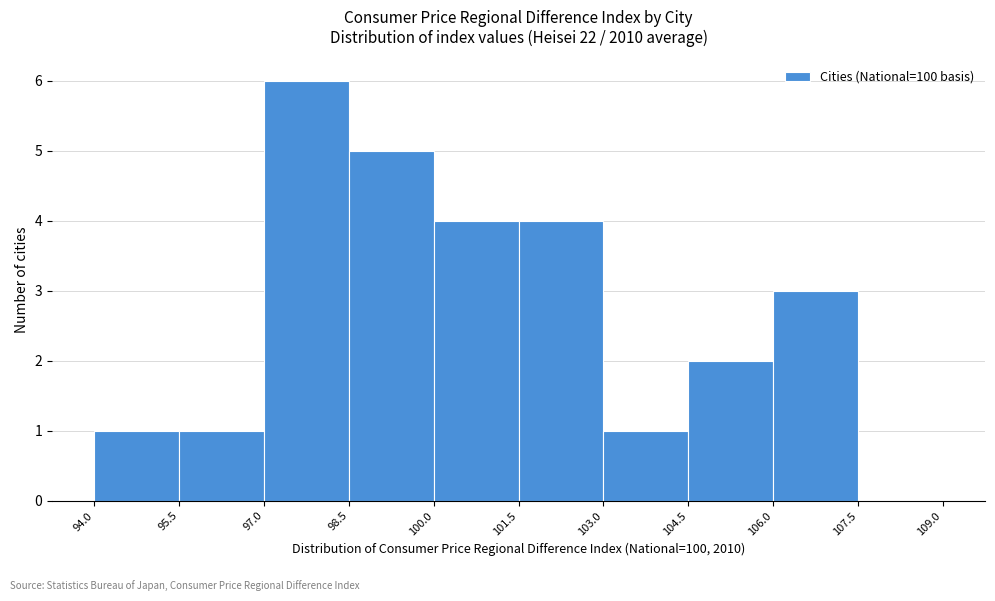

How tall is the bar that spans 94.0 to 95.5 on the x-axis? The values are not printed on the chart, so give them approximately, as read against the axis.

1